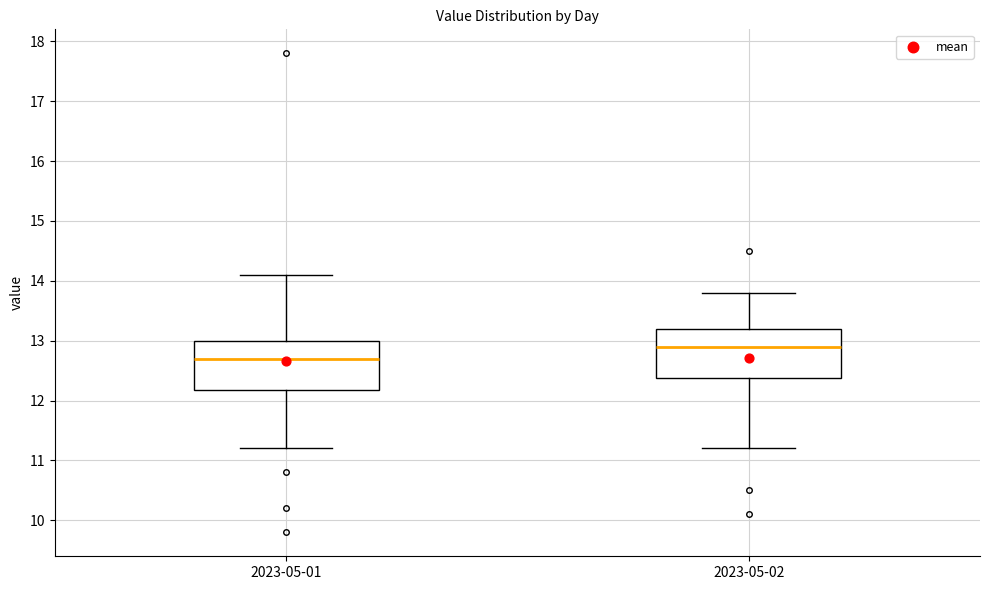

Reading left to right, read every box against the y-axis: the position of its median line, the range the box covers, and the ends of its whiskers. The values are not printed on the chart, so give them approximately, as read against the axis.

2023-05-01: median 12.7, box 12.2 to 13.0, whiskers 11.2 to 14.1
2023-05-02: median 12.9, box 12.4 to 13.2, whiskers 11.2 to 13.8